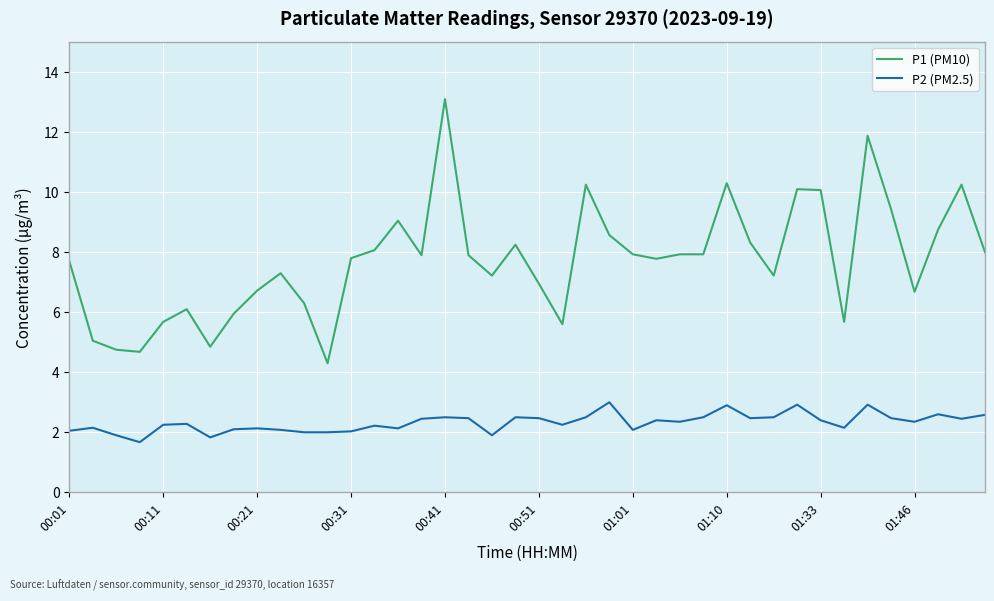

What is the difference between the maximum and second lowest values in the P1 (PM10) series?

8.4